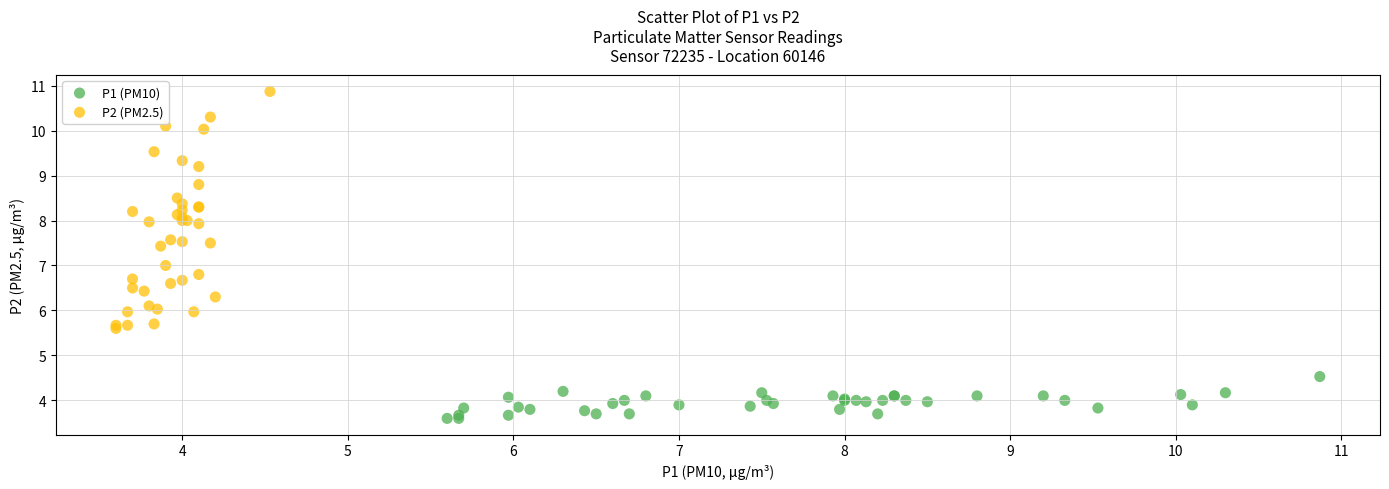

Which series contains the lowest Y value?

P1 (PM10)